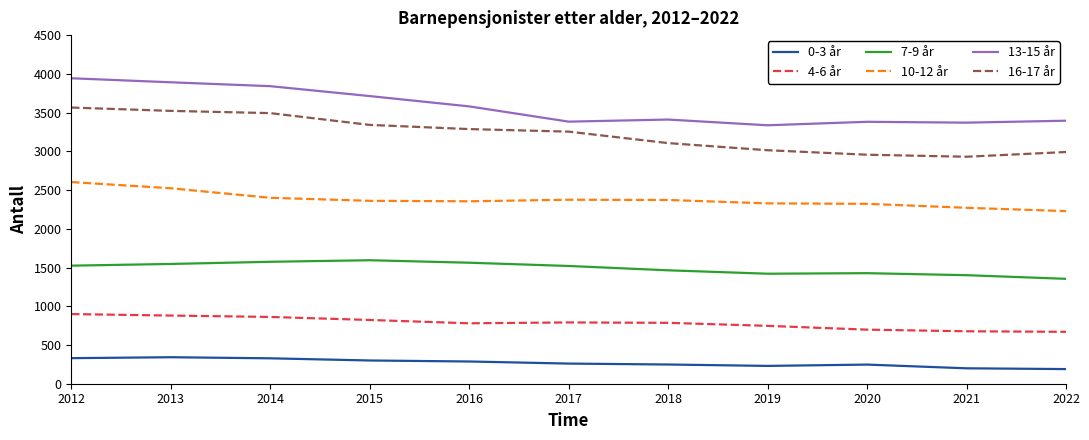

True or false: 0-3 år has a value of 328 at 2014.

True